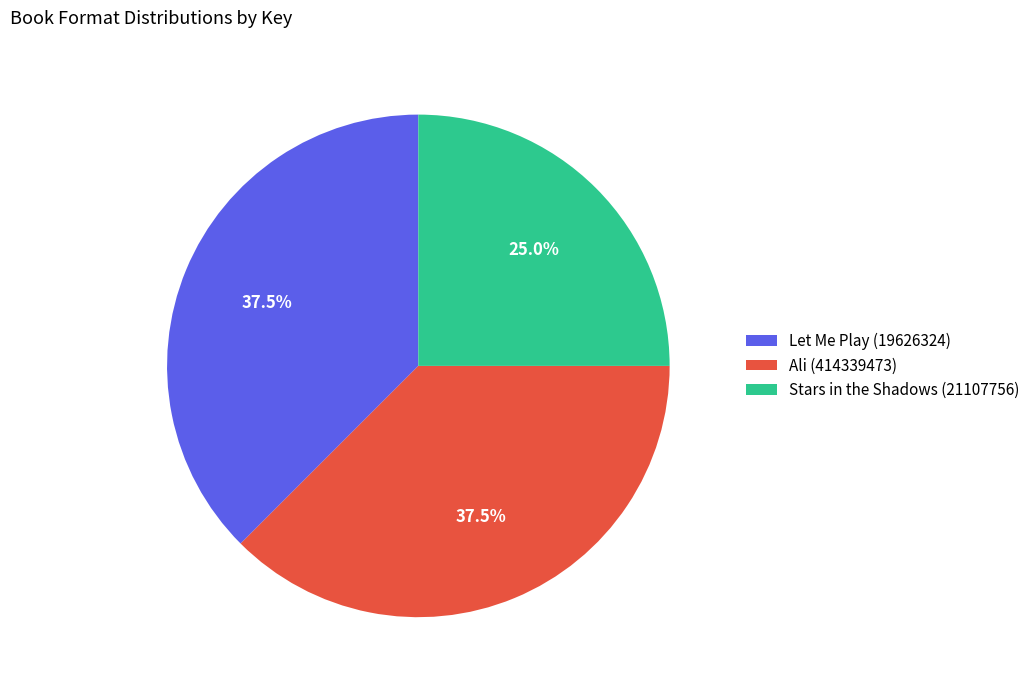

Approximately how many times larger is the value at Let Me Play (19626324) compared to Ali (414339473)?

1.0